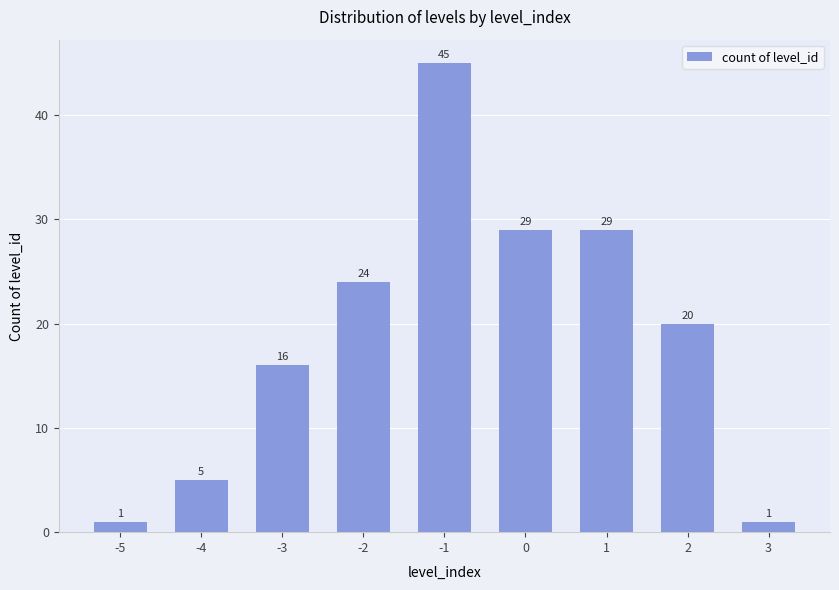

The value at 0 is 29. True or false?

True